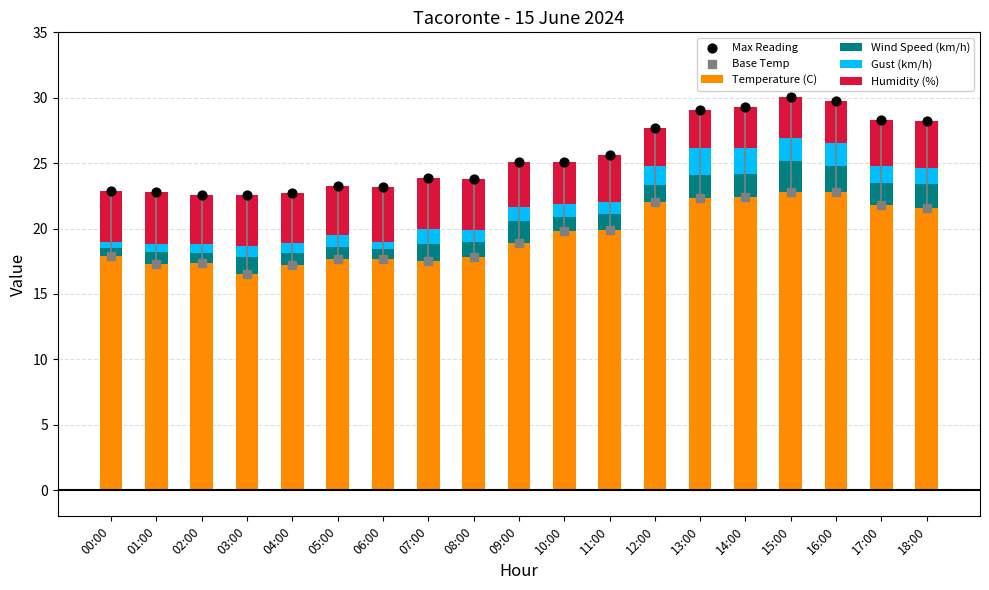

At how many categories does at least one series exceed 25?

10